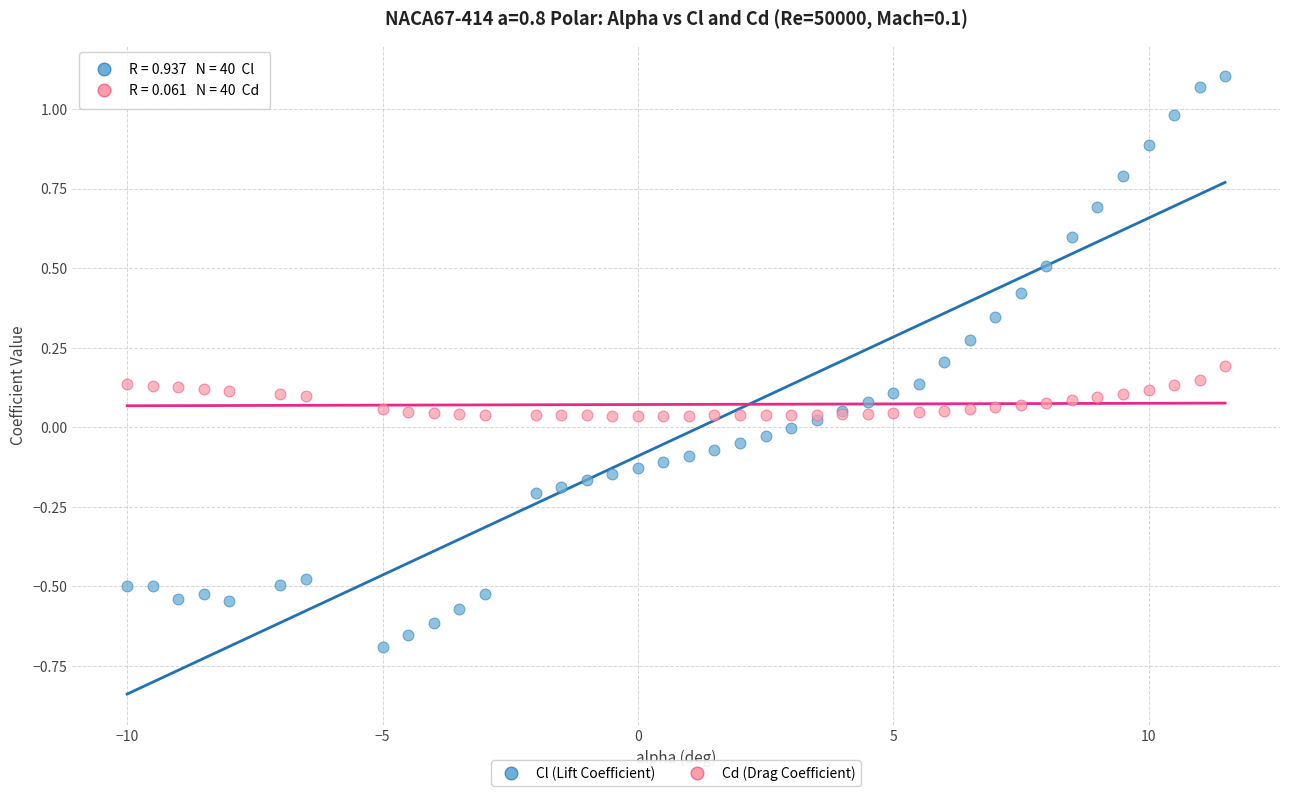

What is the X range (max minus min) for the scatter plot?

21.5